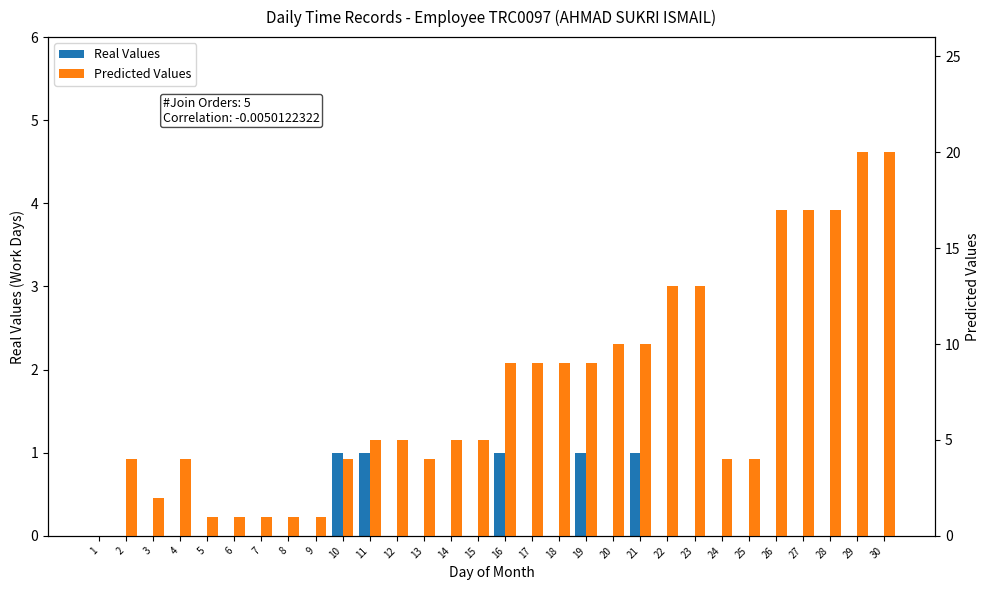

Which has a higher value, 30 or 28?

30